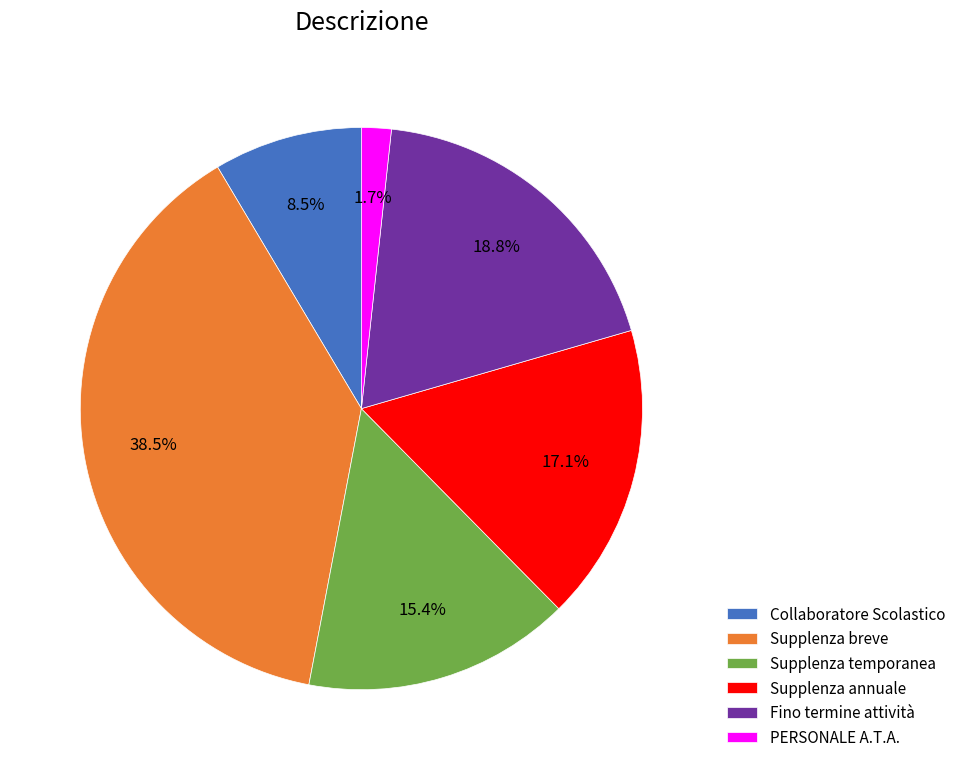

Rank the categories by value from highest to lowest.

Supplenza breve, Fino termine attività, Supplenza annuale, Supplenza temporanea, Collaboratore Scolastico, PERSONALE A.T.A.